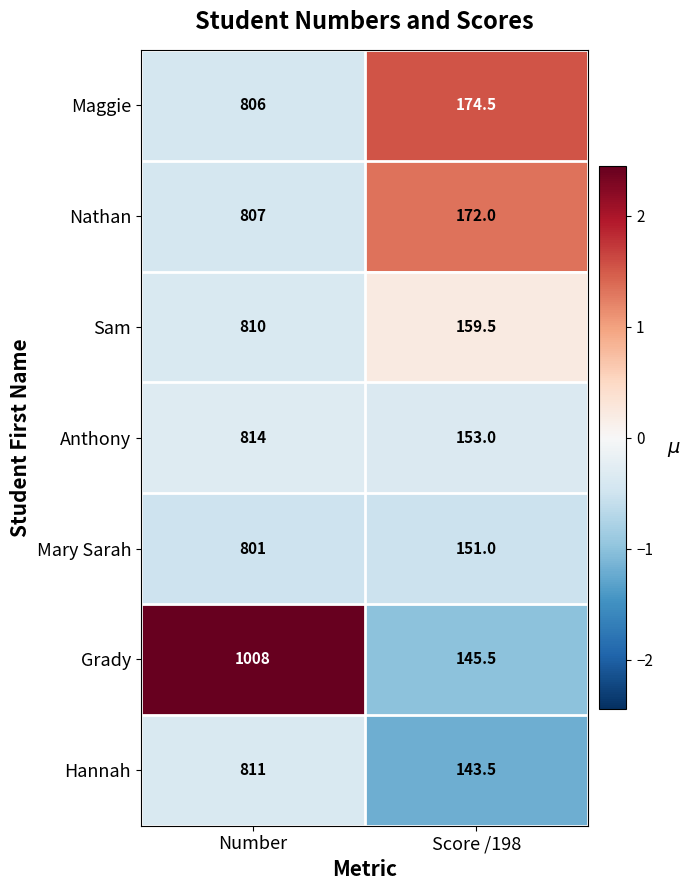

Reading left to right, extract all data points from this chart.

Maggie: Number=806.0	Score /198=174.5
Nathan: Number=807.0	Score /198=172.0
Sam: Number=810.0	Score /198=159.5
Anthony: Number=814.0	Score /198=153.0
Mary Sarah: Number=801.0	Score /198=151.0
Grady: Number=1008.0	Score /198=145.5
Hannah: Number=811.0	Score /198=143.5